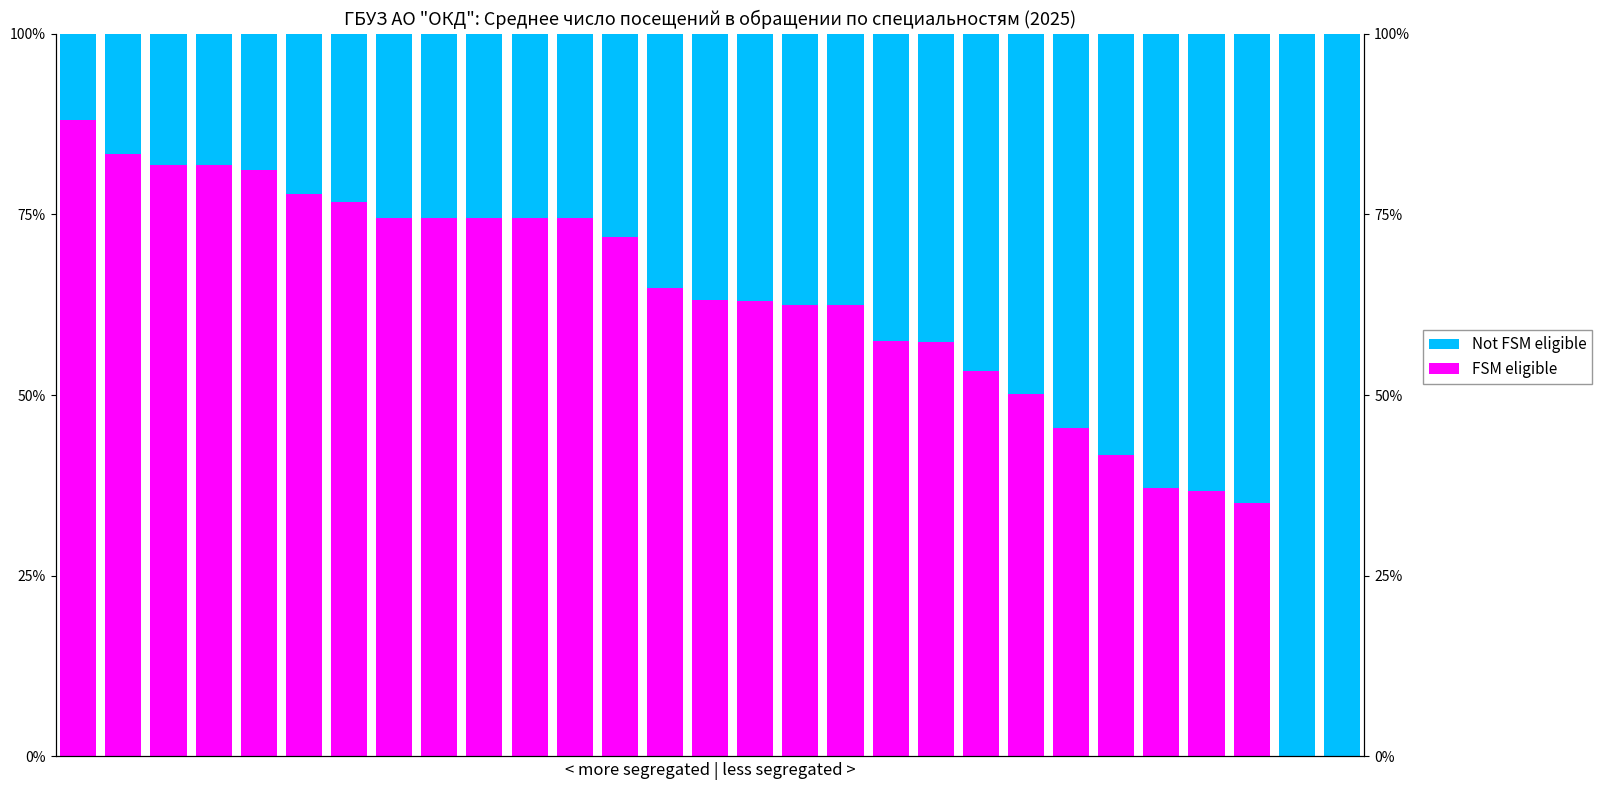

What is the highest value of the FSM eligible series?

0.9